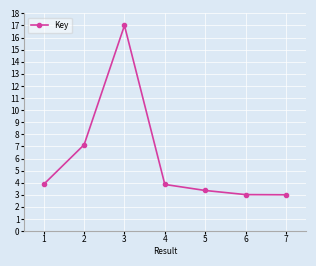

How many data points does each series have?

7